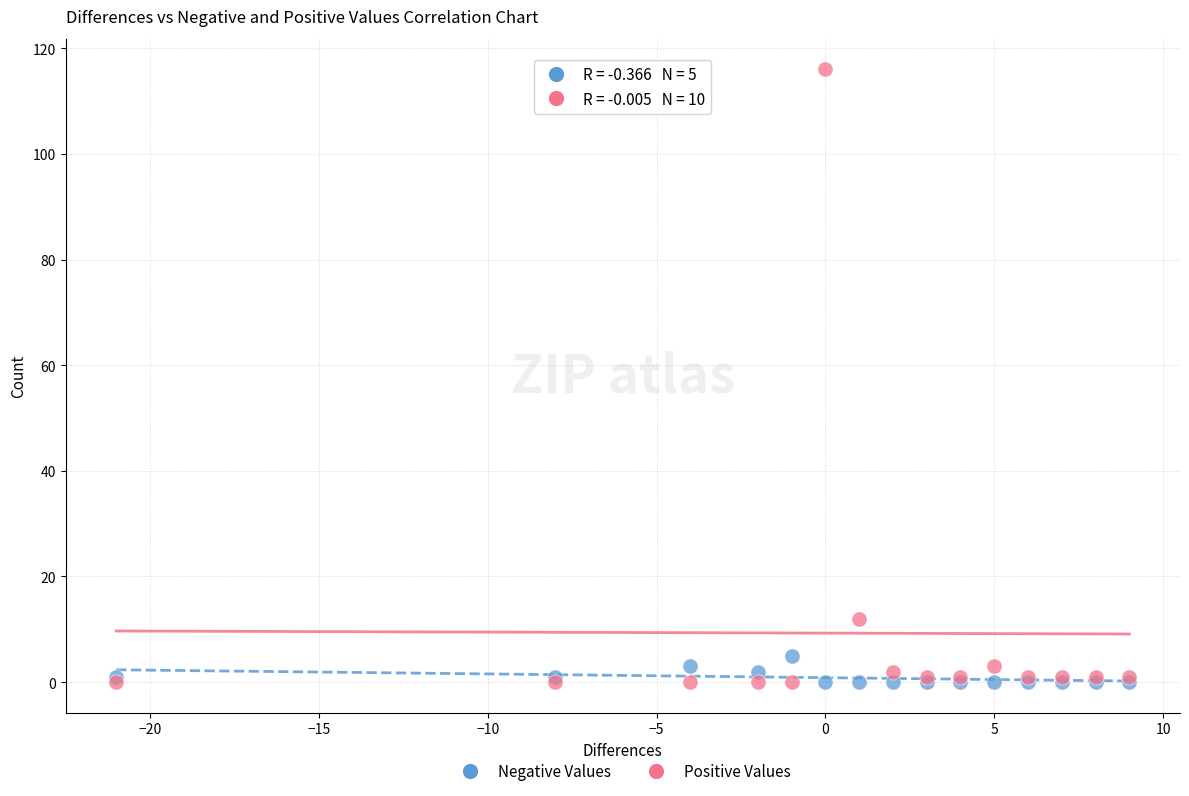

In the Positive Values series, what Y value is closest to 58?

12